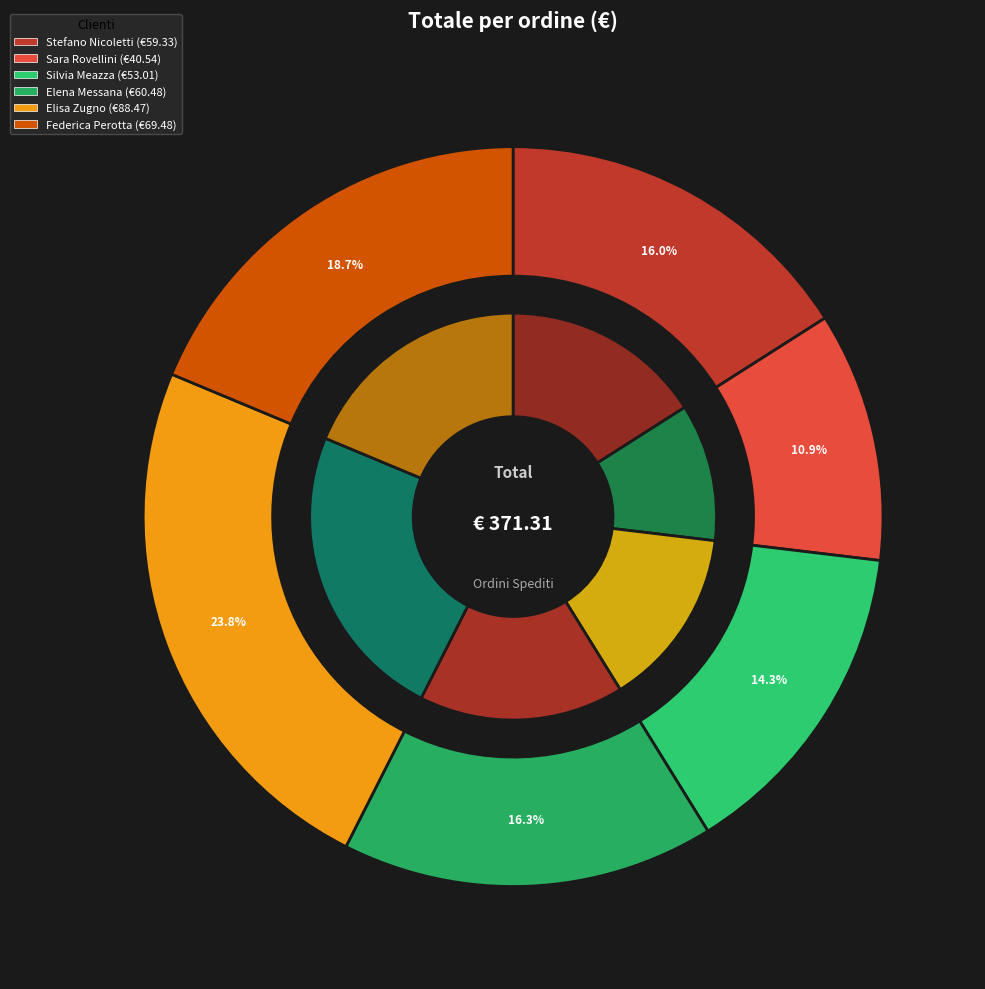

To the nearest percent, what percentage of the pie is Elena Messana
1588435244-3508?

16%